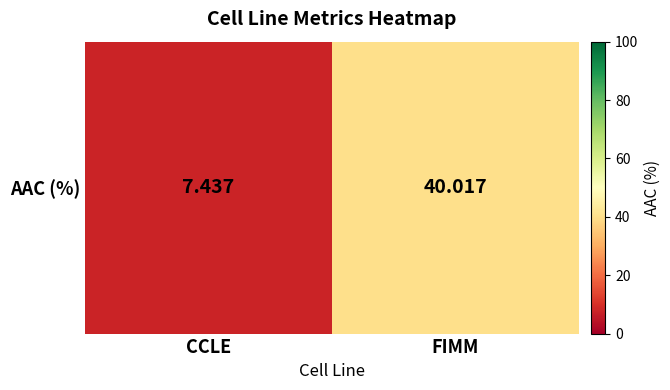

What is the ratio of the value at CCLE to the value at FIMM?

0.2